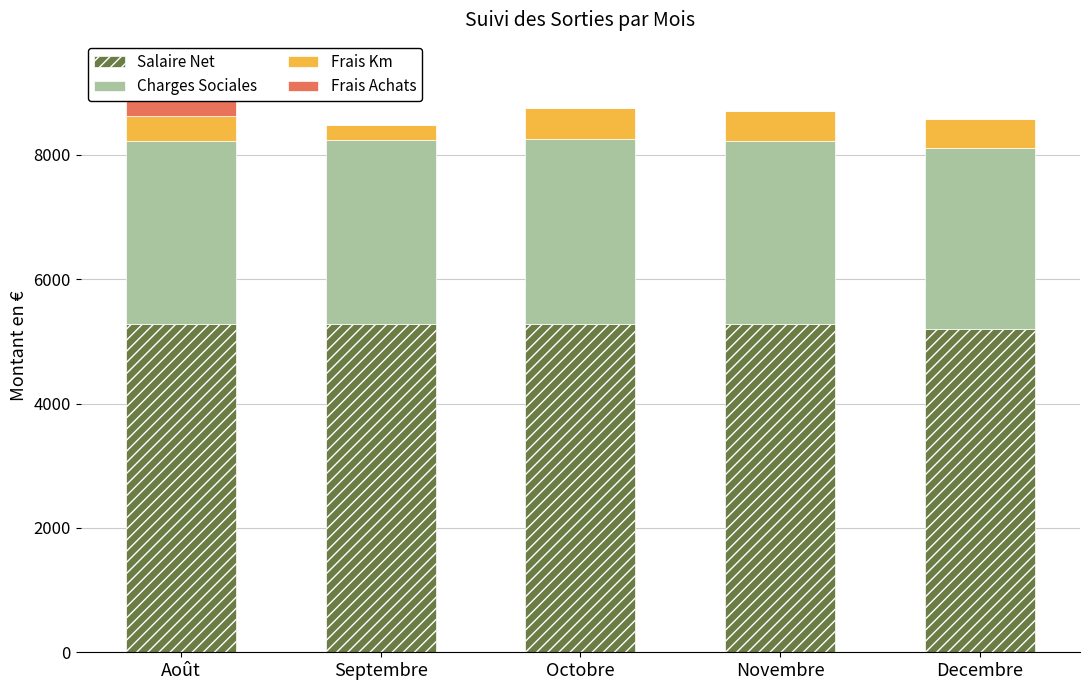

How many data points in Frais Km are less than 474?

2